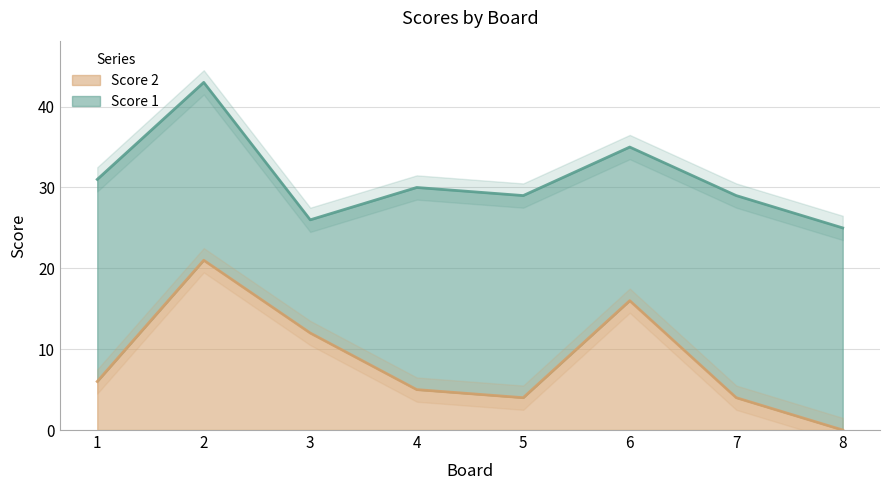

At which label is Score 2 closest to 10?

3